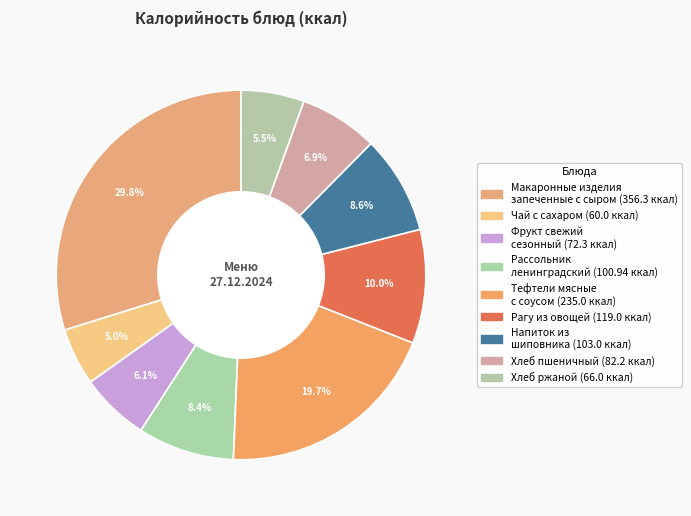

Count the number of slices in the pie.

9